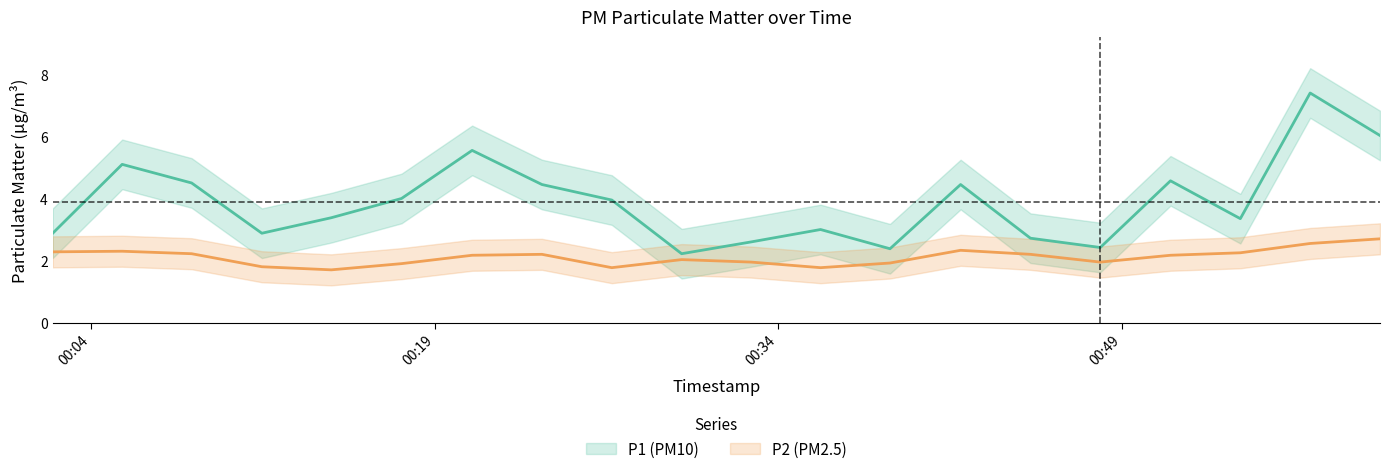

How many data points in P1 are above 3?

12